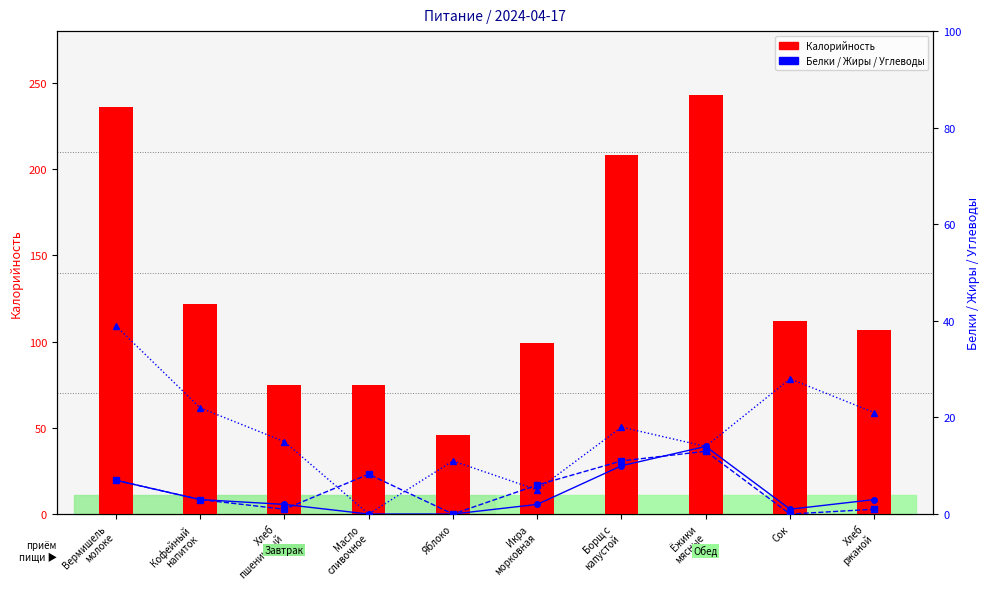

What is the label of the 4th bar from the left?

Масло
сливочное